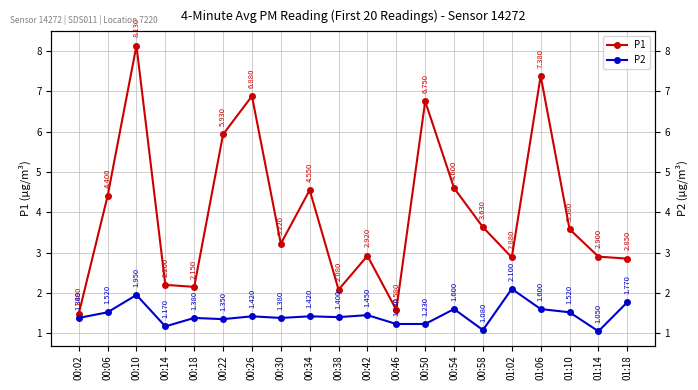

Between 00:14 and 00:54, which is larger?

00:54